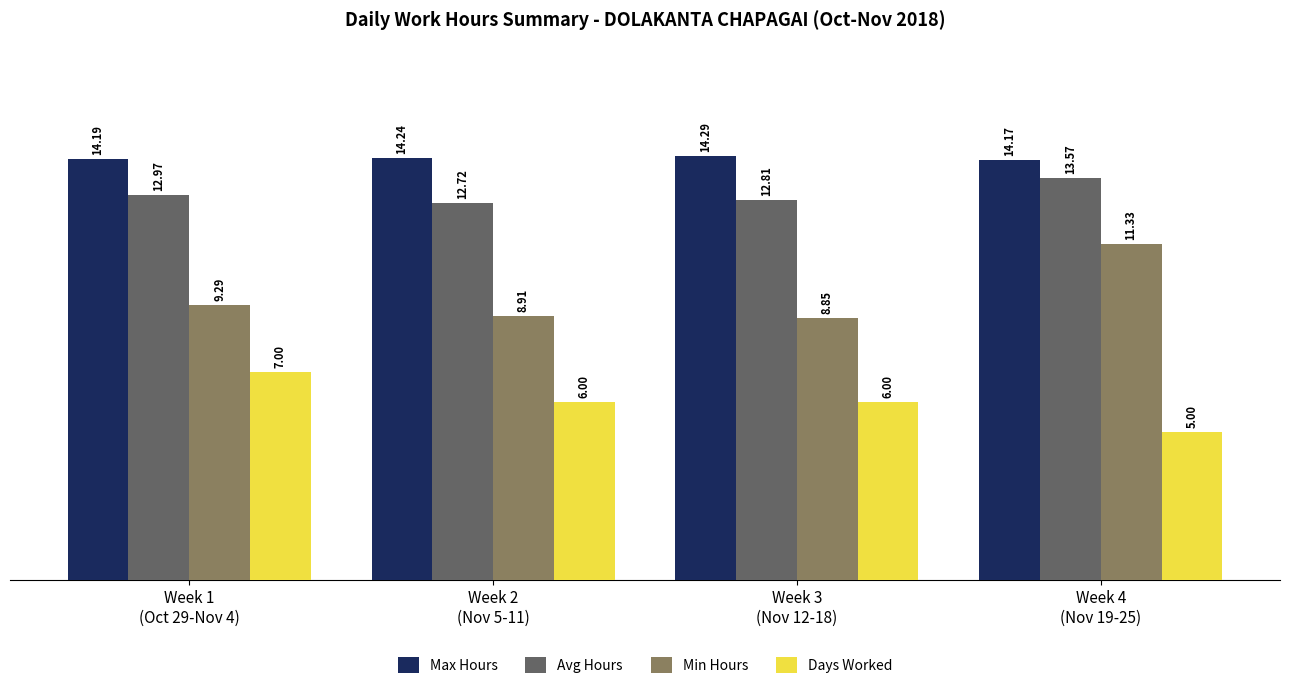

What is the sum of all Min Hours values?

38.4